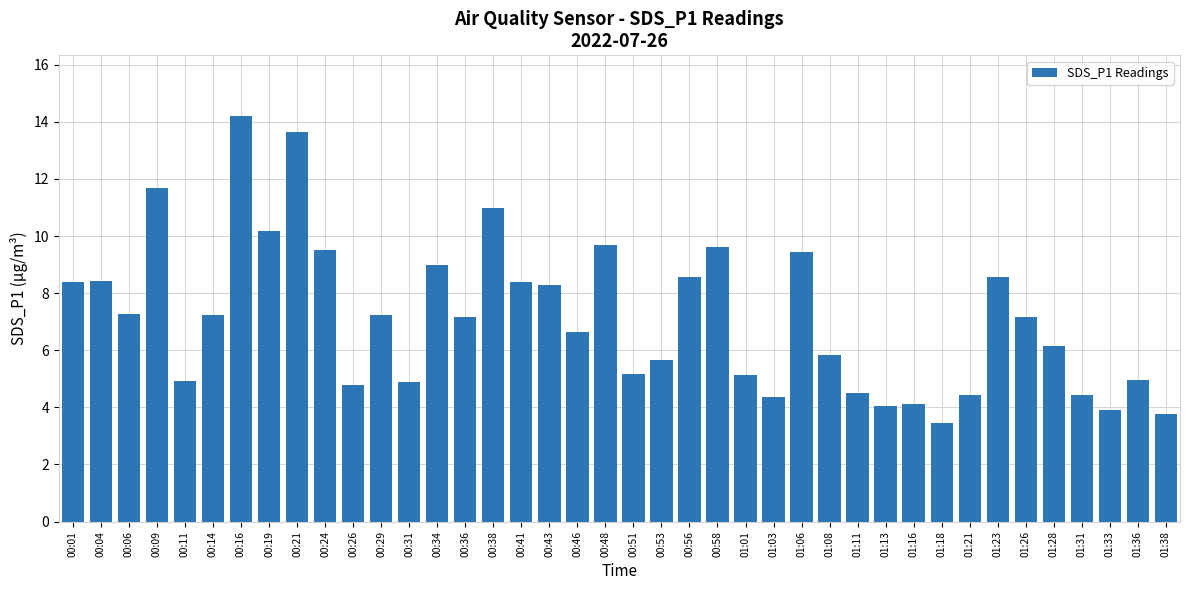

At which category does the chart reach its peak across all series?

00:16